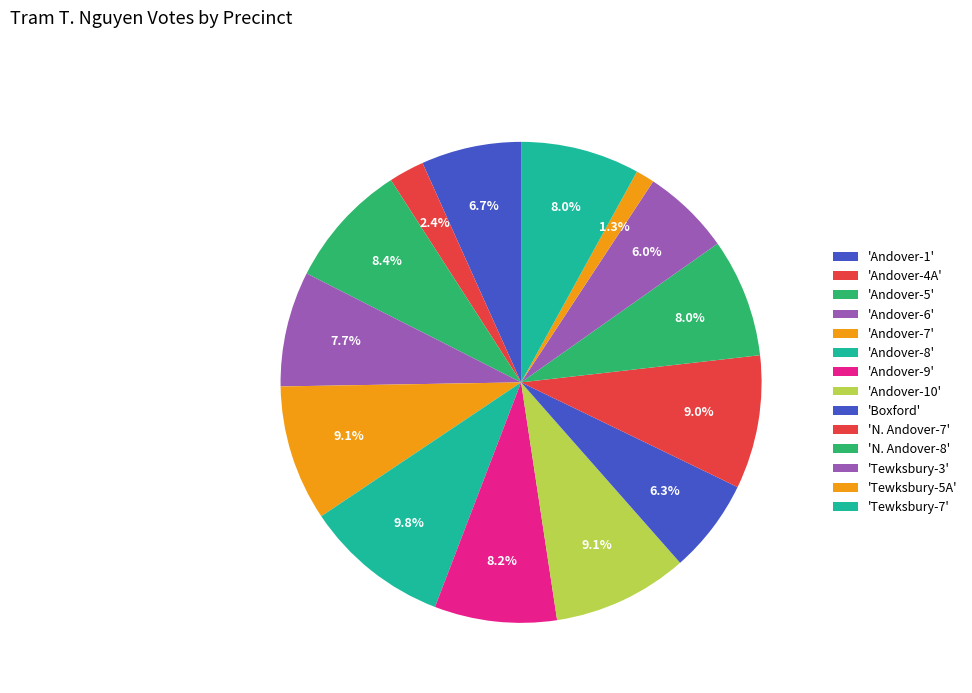

Which slice is the largest?

Andover-8